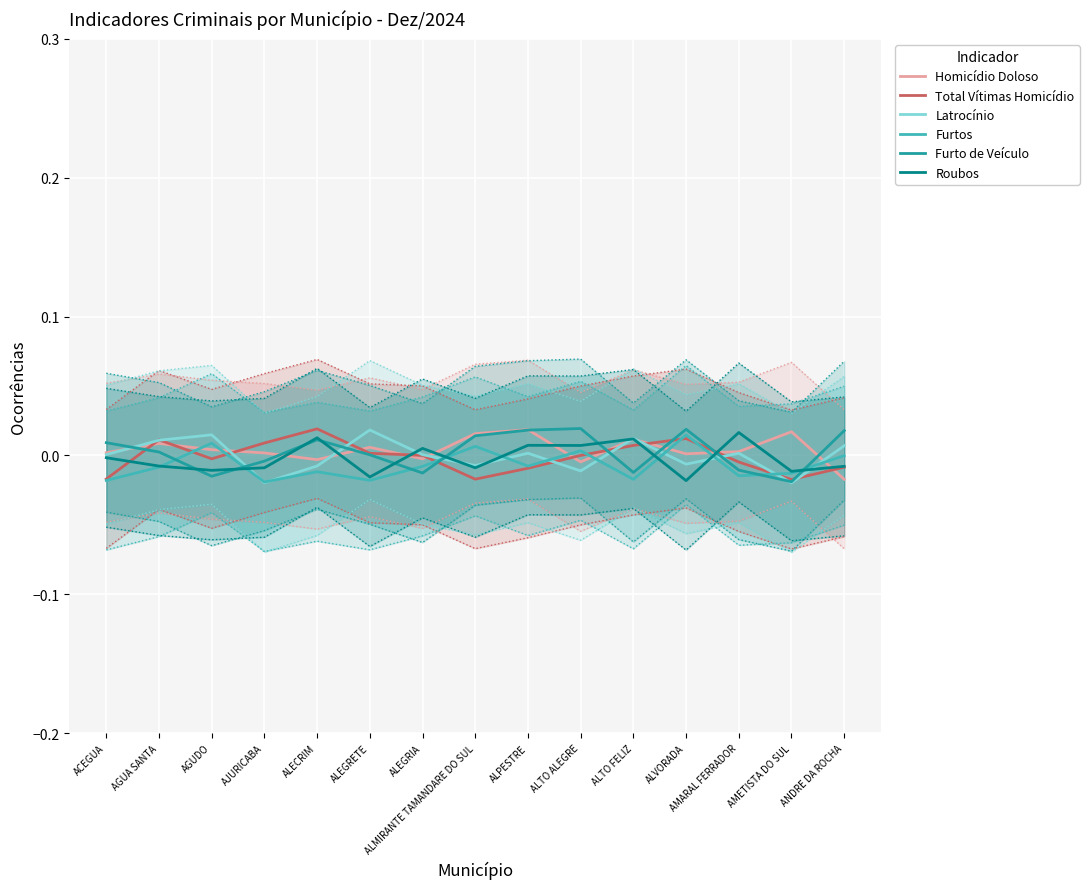

How many data points in Furtos are less than 0?

11